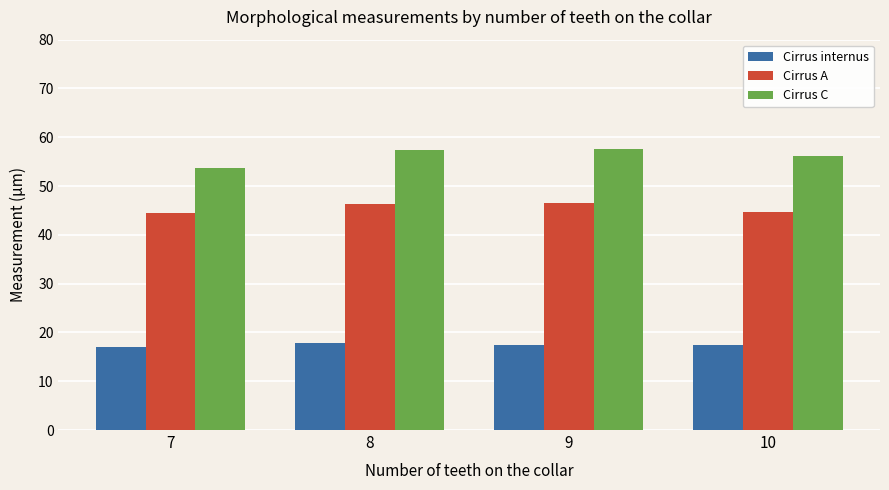

Is the value of Cirrus C at 8 greater than the value of Cirrus A at 7?

Yes